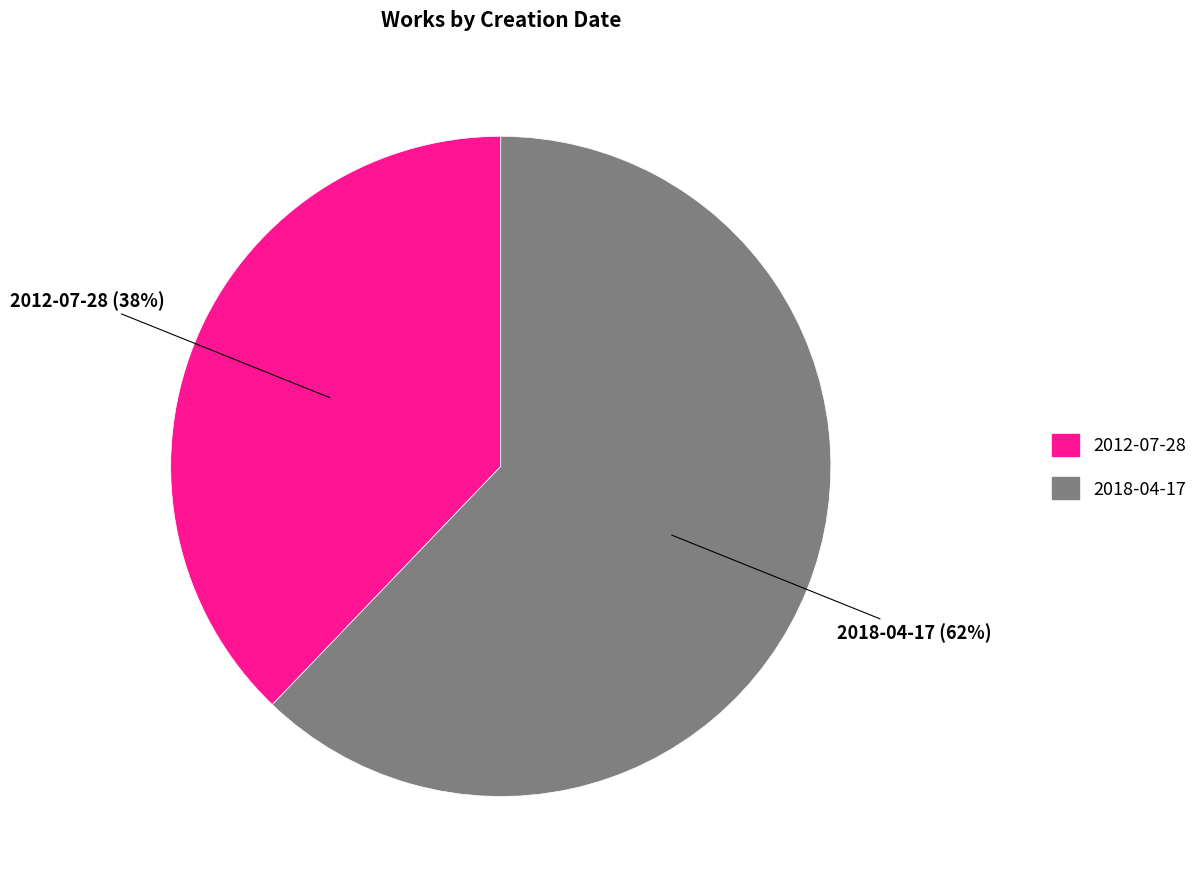

Which slice is the smallest?

2012-07-28